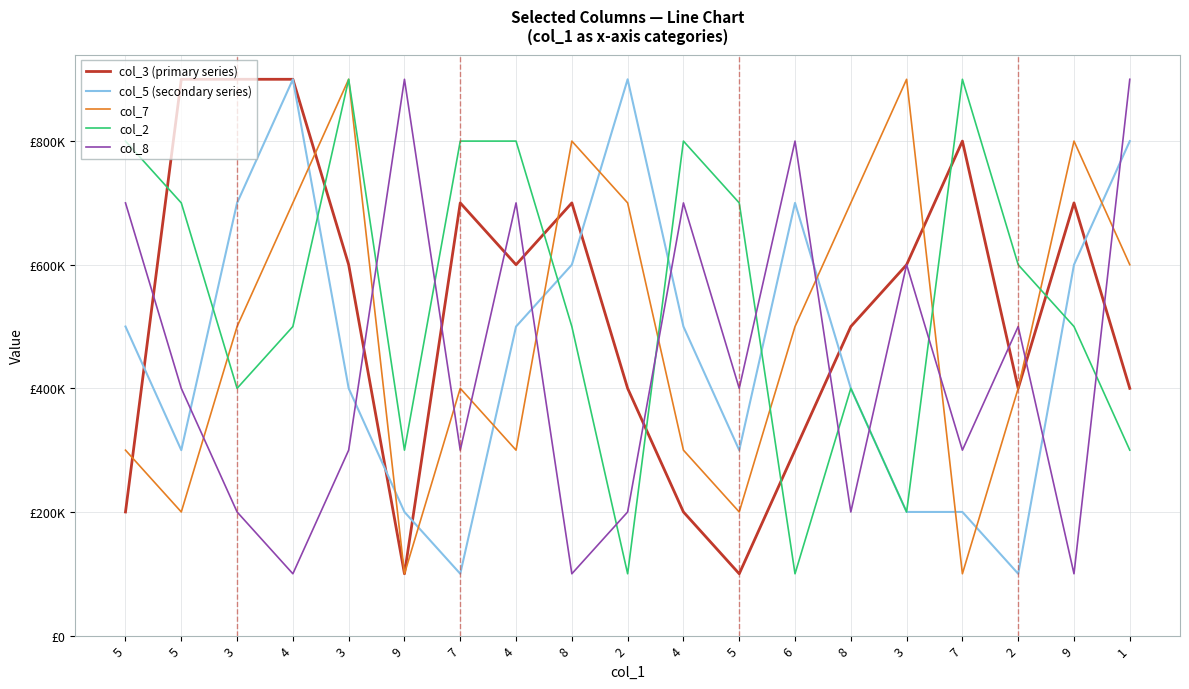

Reading left to right, extract all data points from this chart.

col_3 (primary series): 200000	900000	900000	900000	600000	100000	700000	600000	700000	400000	200000	100000	300000	500000	600000	800000	400000	700000	400000
col_5 (secondary series): 500000	300000	700000	900000	400000	200000	100000	500000	600000	900000	500000	300000	700000	400000	200000	200000	100000	600000	800000
col_7: 300000	200000	500000	700000	900000	100000	400000	300000	800000	700000	300000	200000	500000	700000	900000	100000	400000	800000	600000
col_2: 800000	700000	400000	500000	900000	300000	800000	800000	500000	100000	800000	700000	100000	400000	200000	900000	600000	500000	300000
col_8: 700000	400000	200000	100000	300000	900000	300000	700000	100000	200000	700000	400000	800000	200000	600000	300000	500000	100000	900000